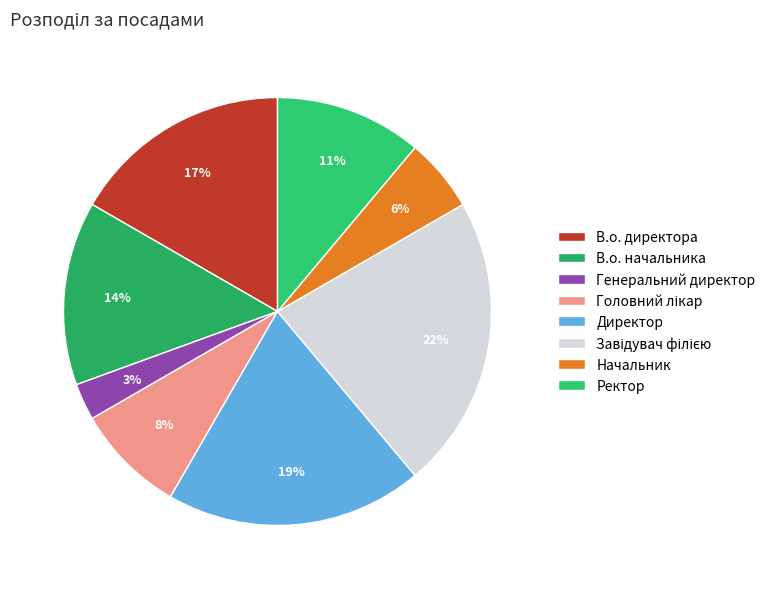

True or false: Завідувач філією accounts for 12% of the total.

False